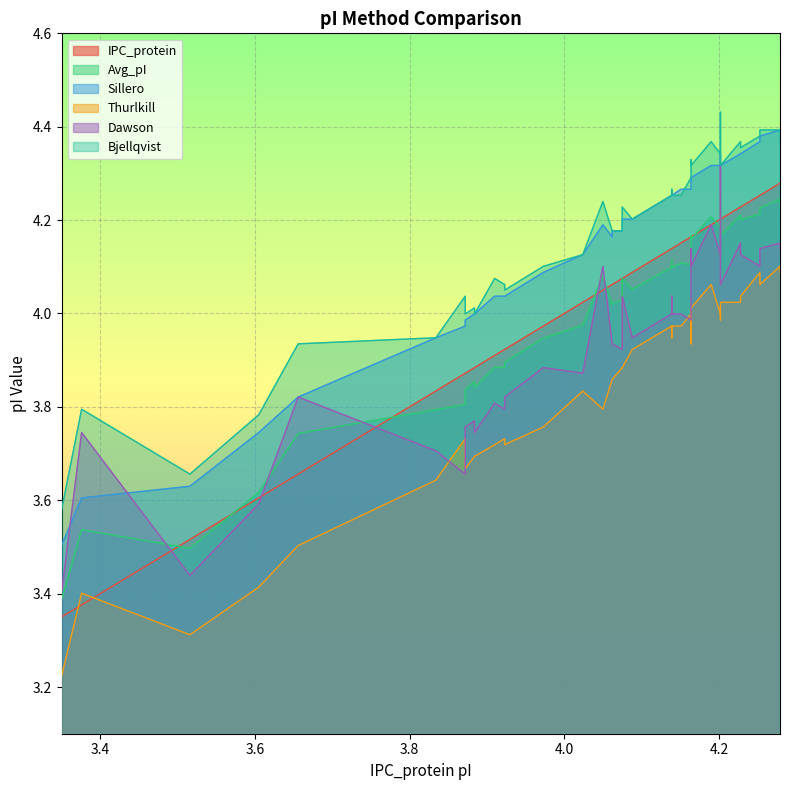

True or false: Avg_pI has a value of 6.1 at 3.834.

False